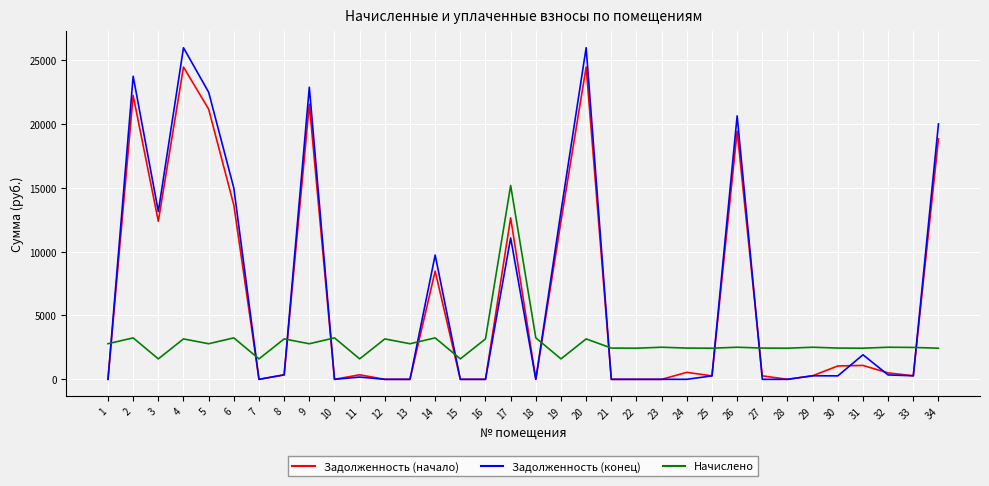

How many categories are shown in the chart?

34